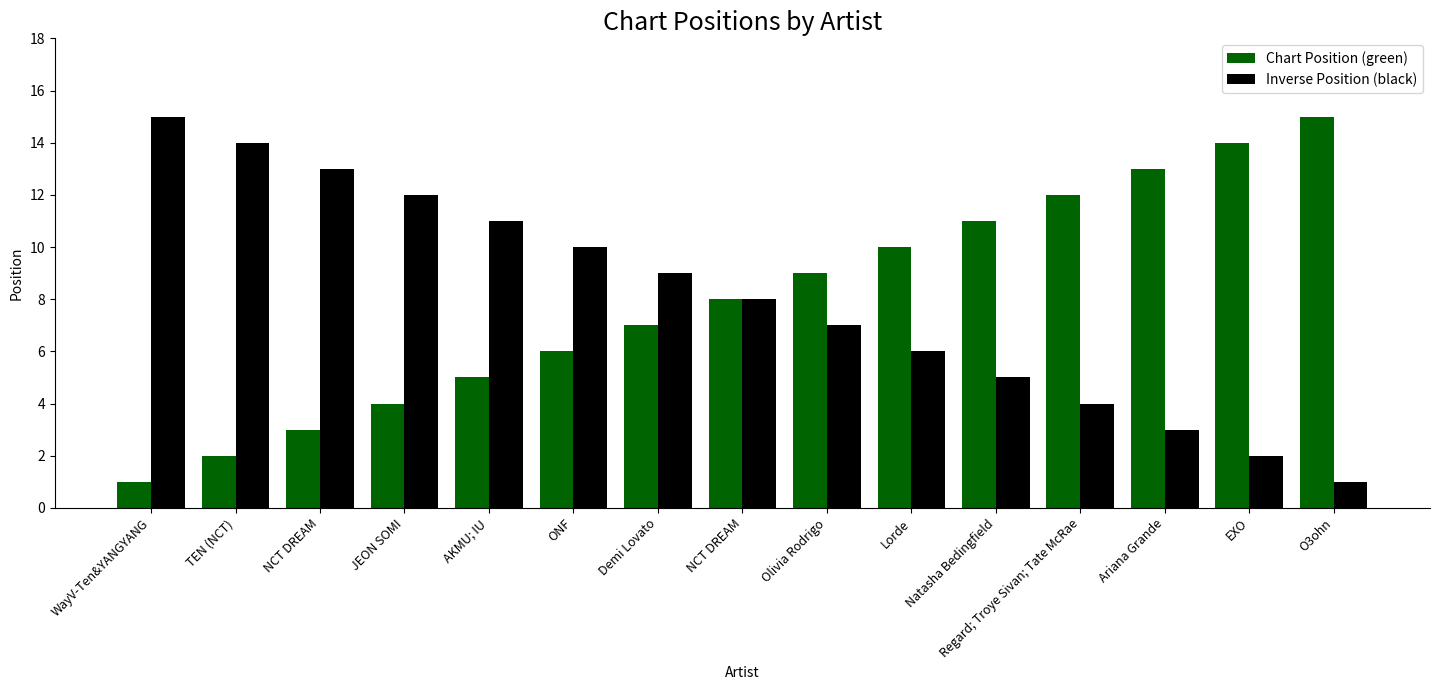

At which category is the sum across all series the highest?

WayV-Ten&YANGYANG